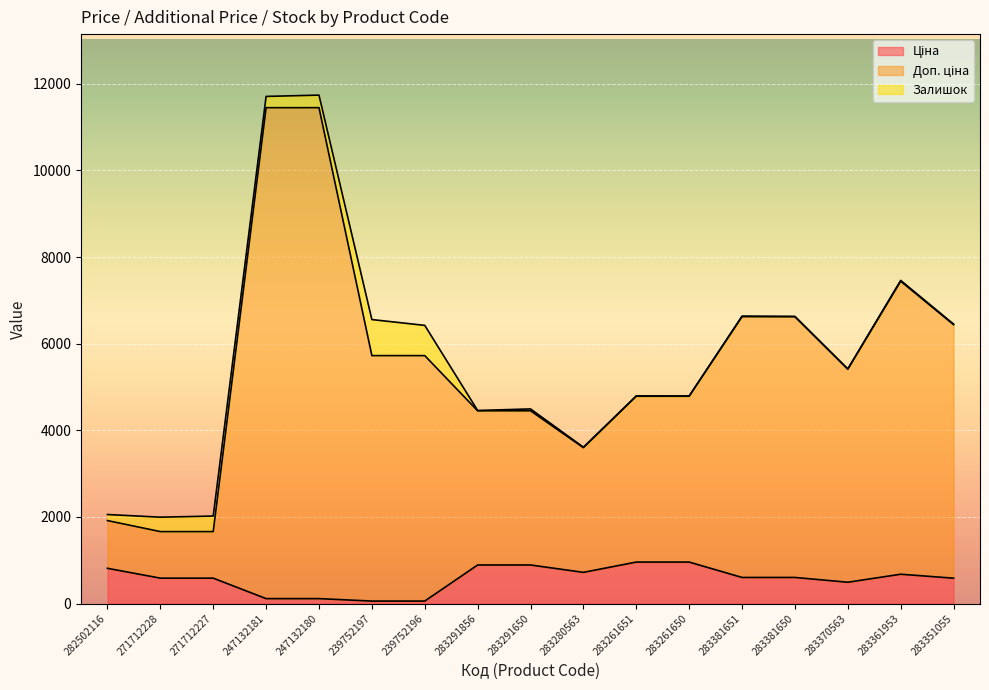

How many interior local valleys does the Ціна series have?

2